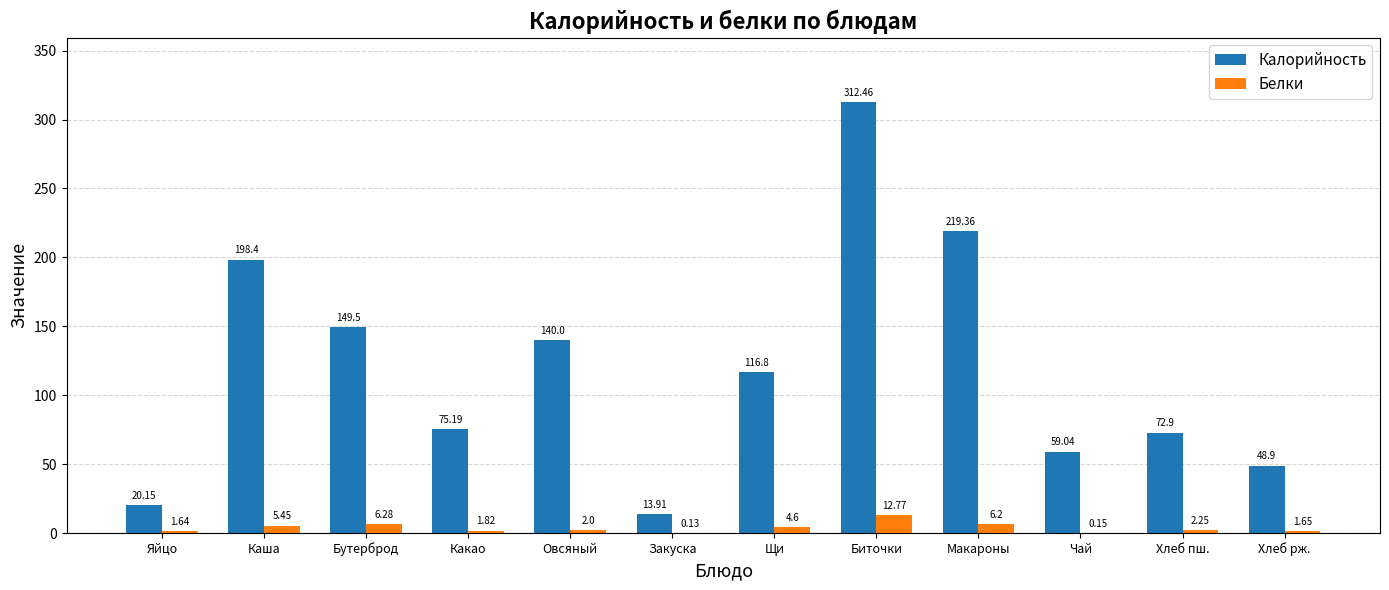

How many groups of bars are there?

12